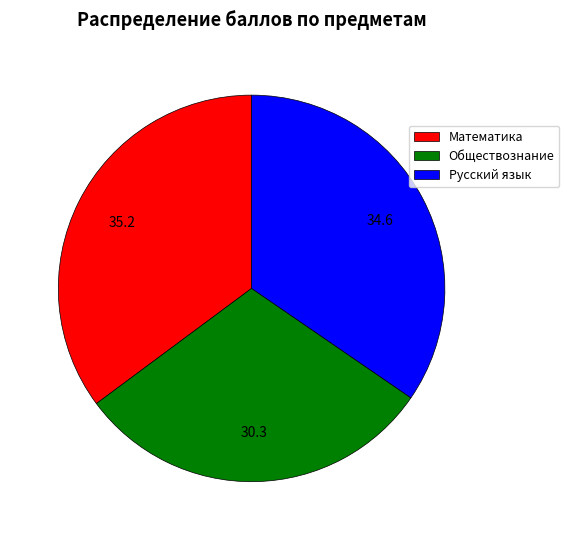

Does Математика account for over 50% of the chart?

No